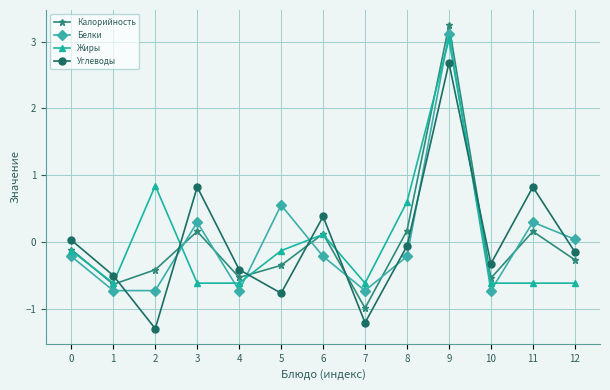

How many data points in Жиры are above 0?

4